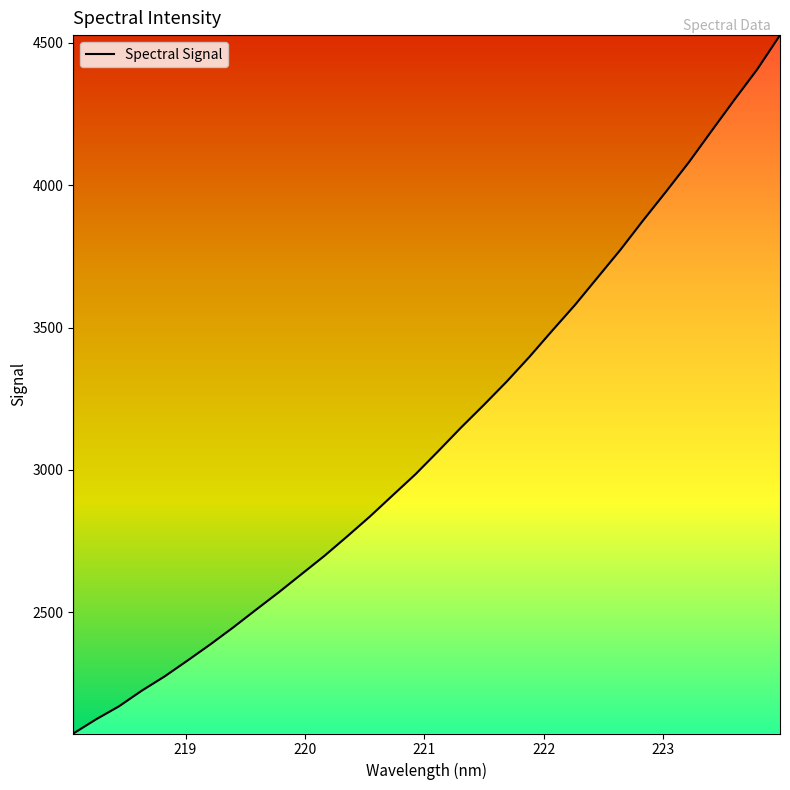

What is the difference between the maximum and minimum values?

2453.5